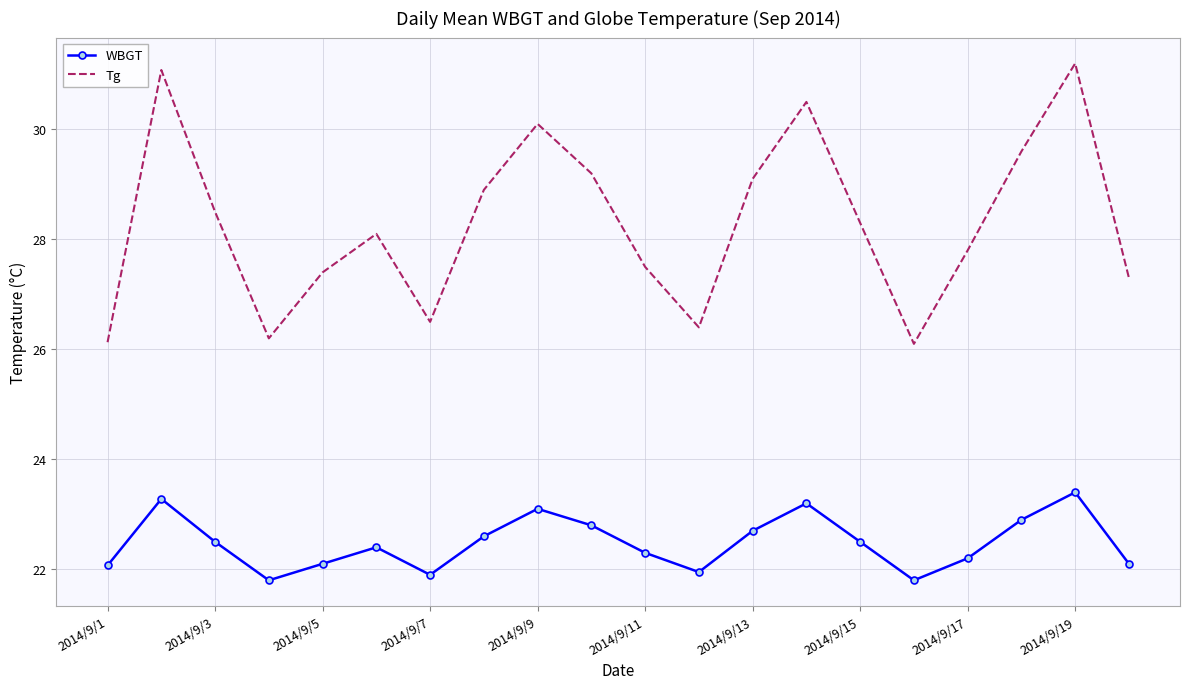

True or false: Tg and WBGT intersect in this chart.

False